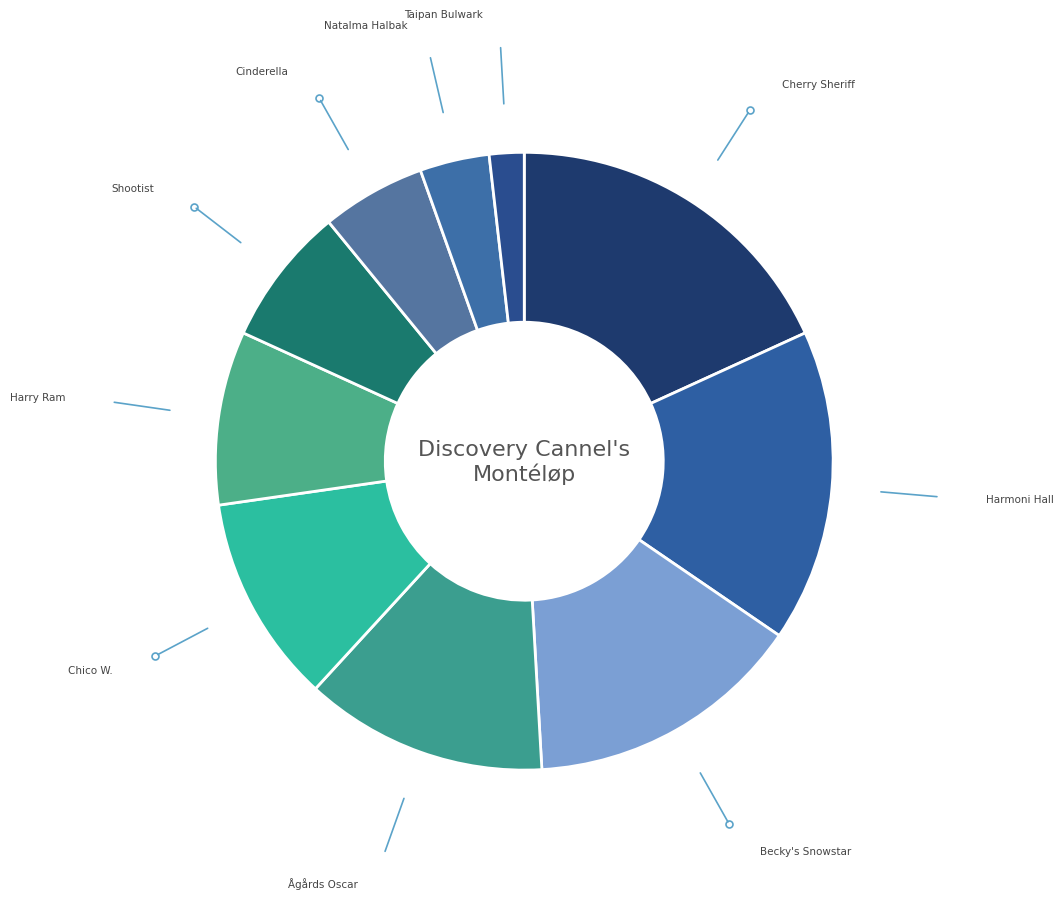

Between Harmoni Hall and Harry Ram, which is larger?

Harmoni Hall